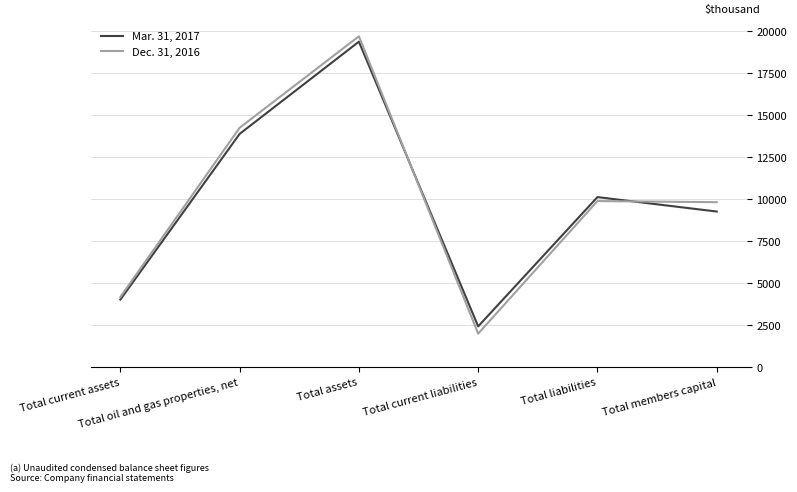

The Dec. 31, 2016 series shows 2118 at Total members capital. True or false?

False